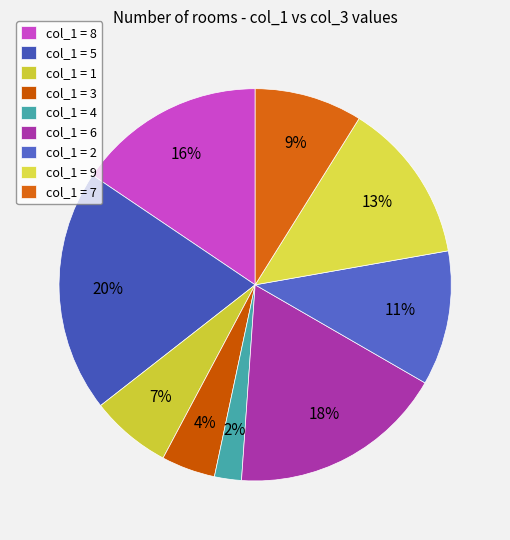

Which slice is the largest?

col_1 = 5